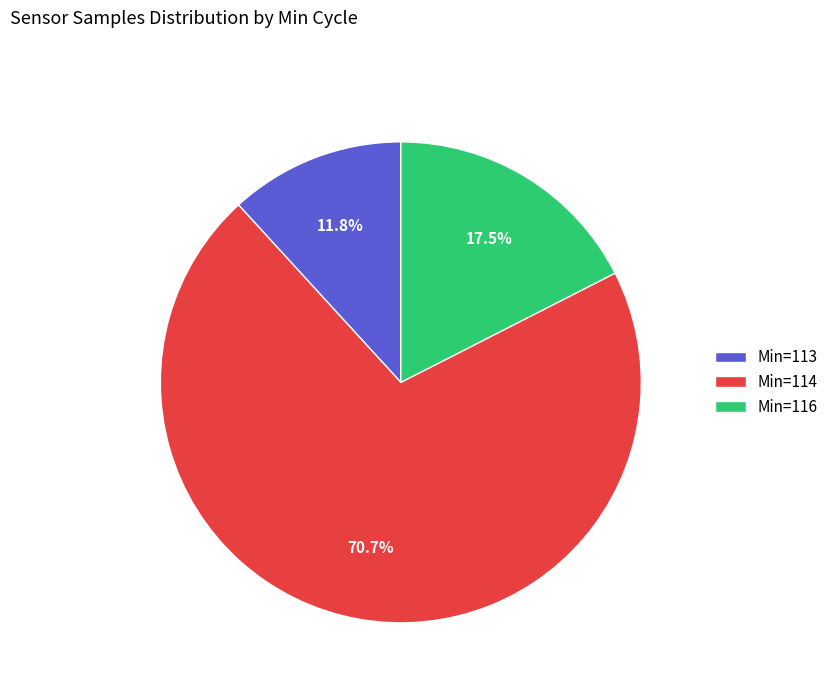

Is there any slice that represents more than half of the pie?

Yes